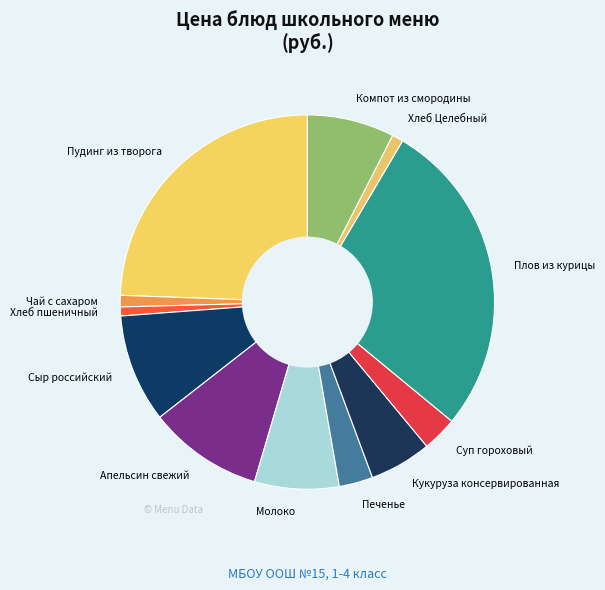

Is Суп гороховый the majority of the pie?

No